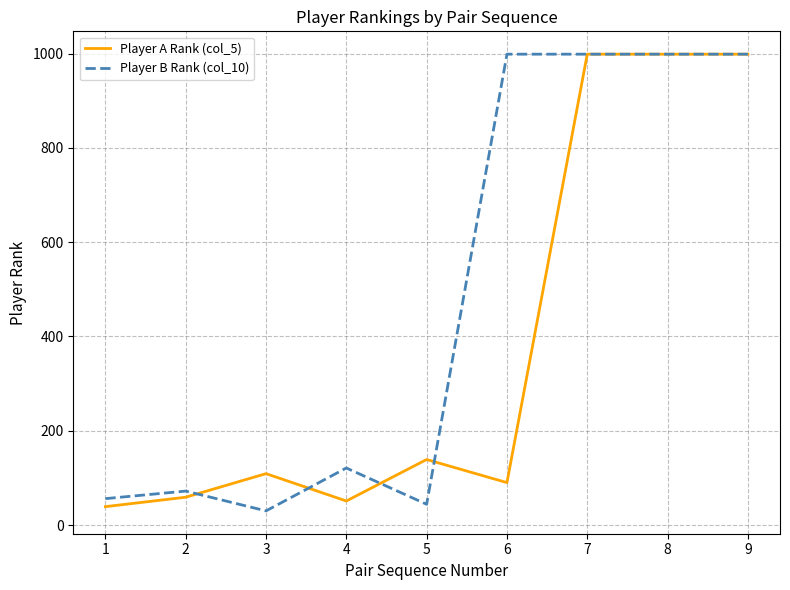

What is the difference between the highest and lowest values at 6?

909